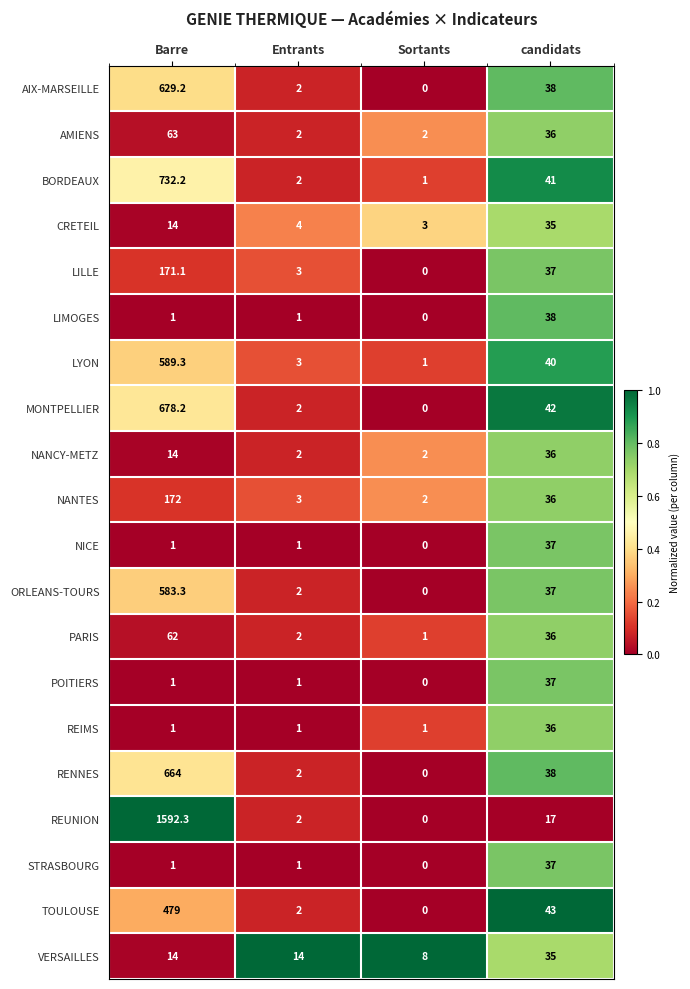

What is the maximum value shown in the chart?

1592.3